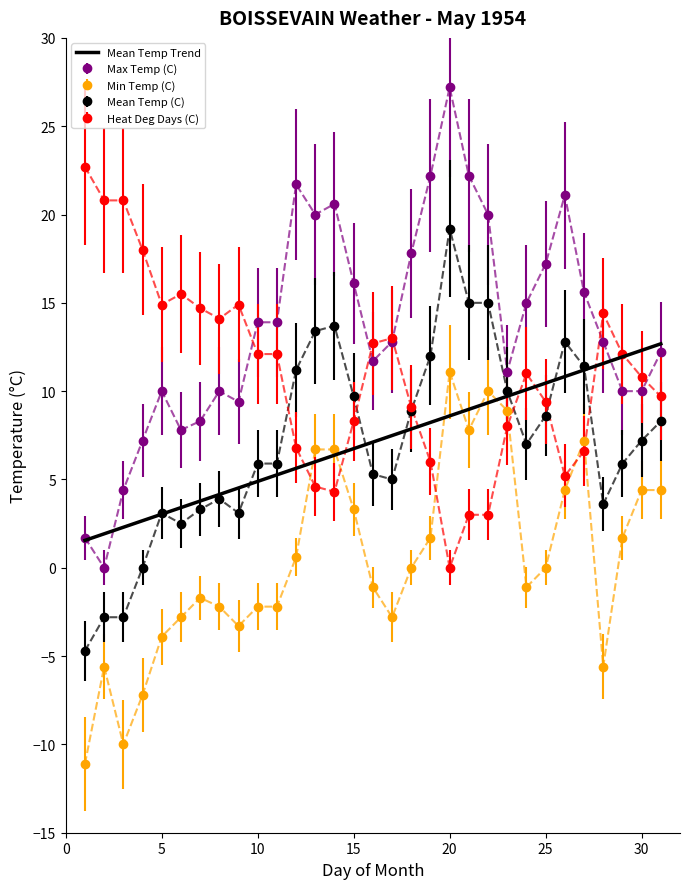

What is the greatest value displayed?

27.2